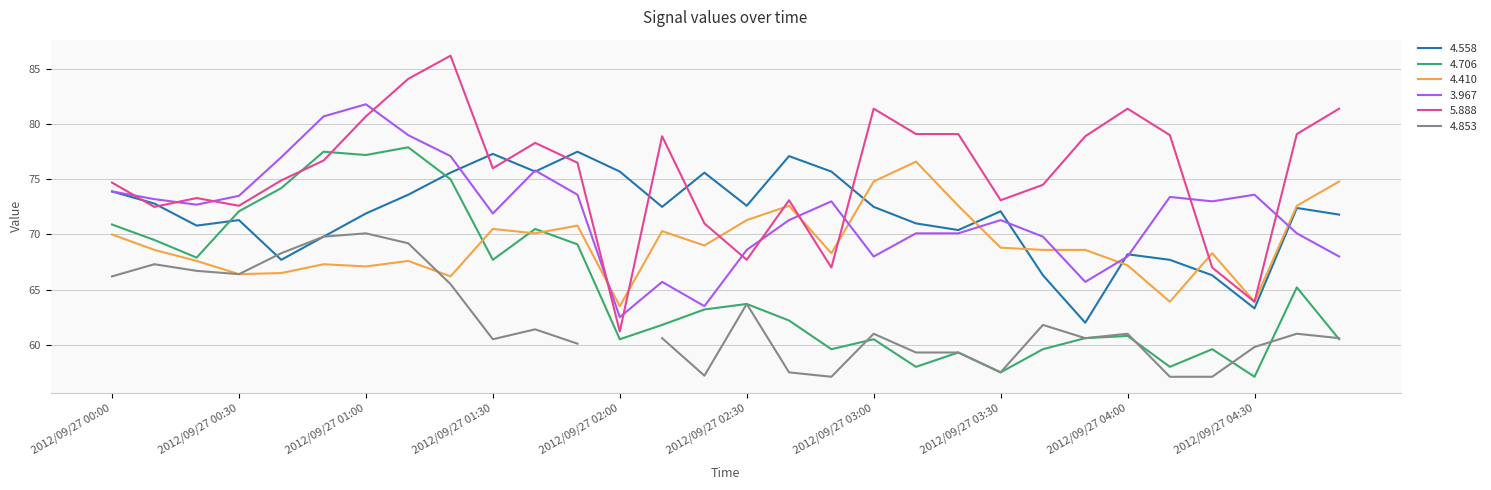

Rank the categories by 5.888 value from lowest to highest.

2012/09/27 02:00, 2012/09/27 04:30, 2012/09/27 02:50, 2012/09/27 04:20, 2012/09/27 02:30, 2012/09/27 02:20, 2012/09/27 00:10, 2012/09/27 00:30, 2012/09/27 02:40, 2012/09/27 03:30, 2012/09/27 00:20, 2012/09/27 03:40, 2012/09/27 00:00, 2012/09/27 00:40, 2012/09/27 01:30, 2012/09/27 01:50, 2012/09/27 00:50, 2012/09/27 01:40, 2012/09/27 02:10, 2012/09/27 03:50, 2012/09/27 04:10, 2012/09/27 03:10, 2012/09/27 03:20, 2012/09/27 04:40, 2012/09/27 01:00, 2012/09/27 03:00, 2012/09/27 04:00, 2012/09/27 04:50, 2012/09/27 01:10, 2012/09/27 01:20